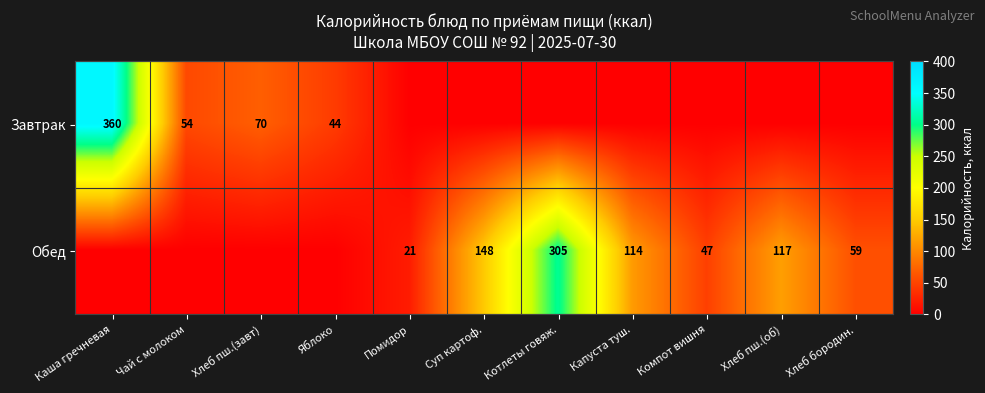

Count the number of categories in the chart.

11